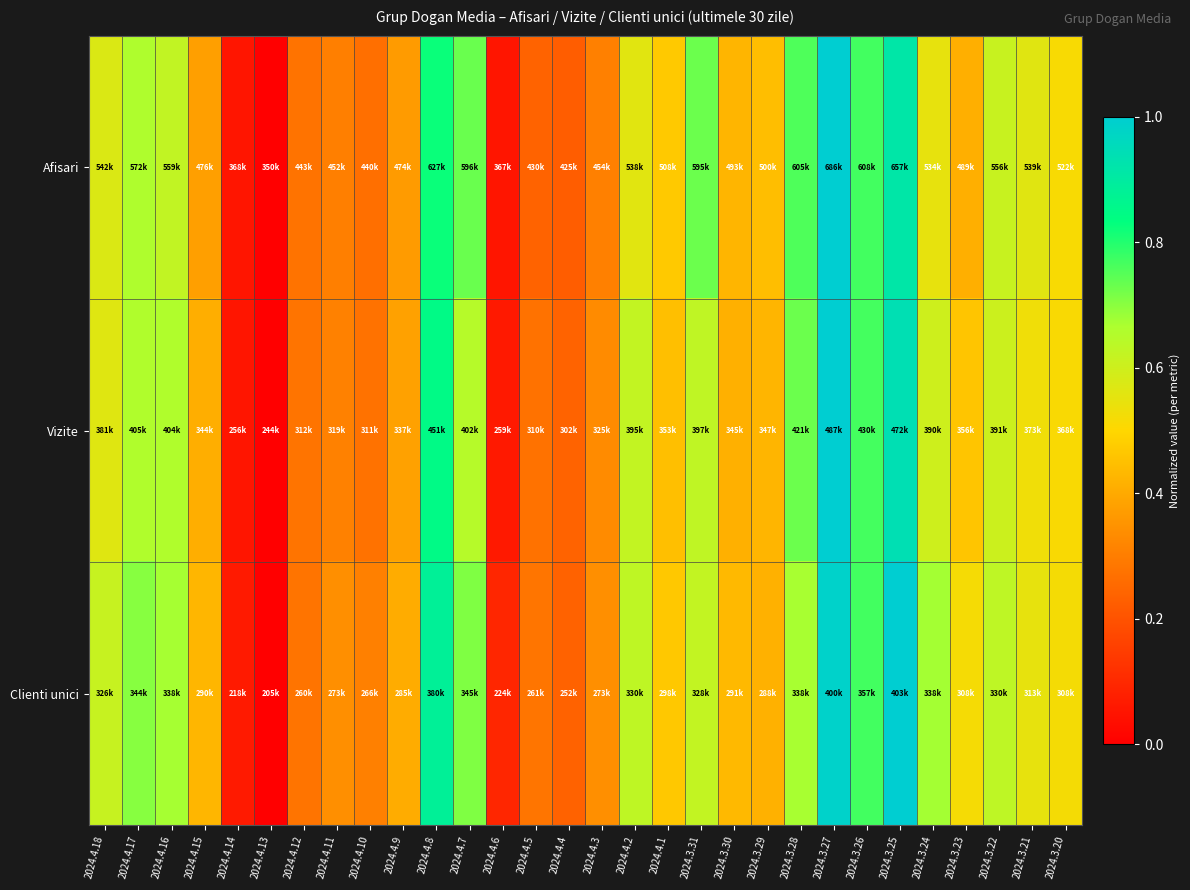

Reading left to right, extract all data points from this chart.

Afisari: 2024.4.18=0.6	2024.4.17=0.7	2024.4.16=0.6	2024.4.15=0.4	2024.4.14=0.1	2024.4.13=0.0	2024.4.12=0.3	2024.4.11=0.3	2024.4.10=0.3	2024.4.9=0.4	2024.4.8=0.8	2024.4.7=0.7	2024.4.6=0.1	2024.4.5=0.2	2024.4.4=0.2	2024.4.3=0.3	2024.4.2=0.6	2024.4.1=0.5	2024.3.31=0.7	2024.3.30=0.4	2024.3.29=0.4	2024.3.28=0.8	2024.3.27=1.0	2024.3.26=0.8	2024.3.25=0.9	2024.3.24=0.5	2024.3.23=0.4	2024.3.22=0.6	2024.3.21=0.6	2024.3.20=0.5
Vizite: 2024.4.18=0.6	2024.4.17=0.7	2024.4.16=0.7	2024.4.15=0.4	2024.4.14=0.1	2024.4.13=0.0	2024.4.12=0.3	2024.4.11=0.3	2024.4.10=0.3	2024.4.9=0.4	2024.4.8=0.8	2024.4.7=0.6	2024.4.6=0.1	2024.4.5=0.3	2024.4.4=0.2	2024.4.3=0.3	2024.4.2=0.6	2024.4.1=0.4	2024.3.31=0.6	2024.3.30=0.4	2024.3.29=0.4	2024.3.28=0.7	2024.3.27=1.0	2024.3.26=0.8	2024.3.25=0.9	2024.3.24=0.6	2024.3.23=0.5	2024.3.22=0.6	2024.3.21=0.5	2024.3.20=0.5
Clienti unici: 2024.4.18=0.6	2024.4.17=0.7	2024.4.16=0.7	2024.4.15=0.4	2024.4.14=0.1	2024.4.13=0.0	2024.4.12=0.3	2024.4.11=0.3	2024.4.10=0.3	2024.4.9=0.4	2024.4.8=0.9	2024.4.7=0.7	2024.4.6=0.1	2024.4.5=0.3	2024.4.4=0.2	2024.4.3=0.3	2024.4.2=0.6	2024.4.1=0.5	2024.3.31=0.6	2024.3.30=0.4	2024.3.29=0.4	2024.3.28=0.7	2024.3.27=1.0	2024.3.26=0.8	2024.3.25=1.0	2024.3.24=0.7	2024.3.23=0.5	2024.3.22=0.6	2024.3.21=0.5	2024.3.20=0.5